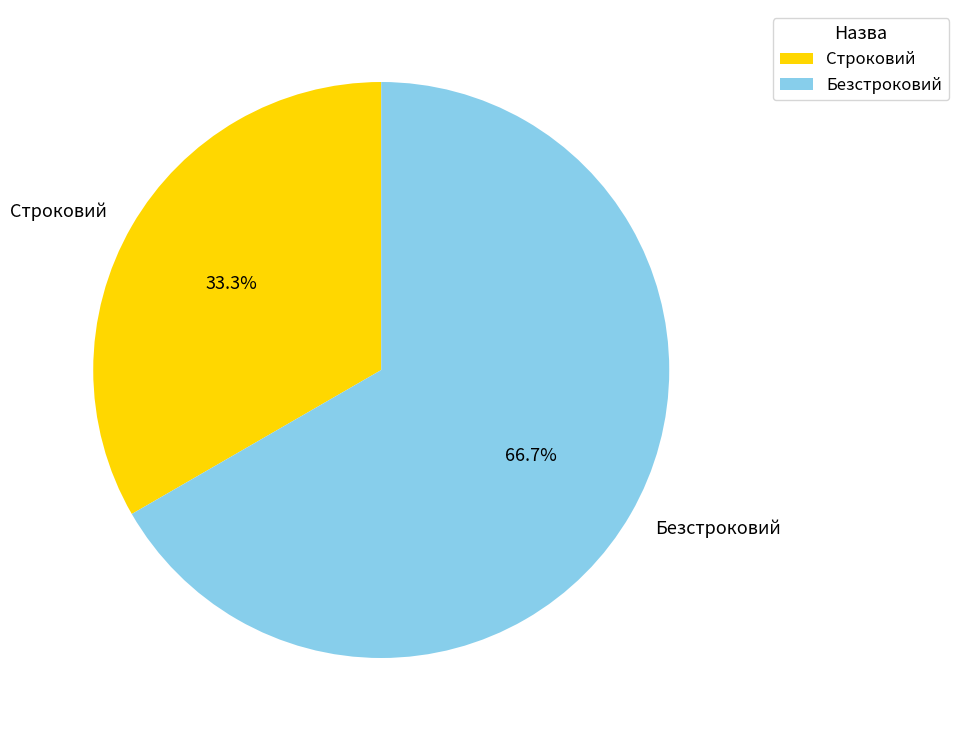

What is the ratio of the value at Безстроковий to the value at Строковий?

2.0